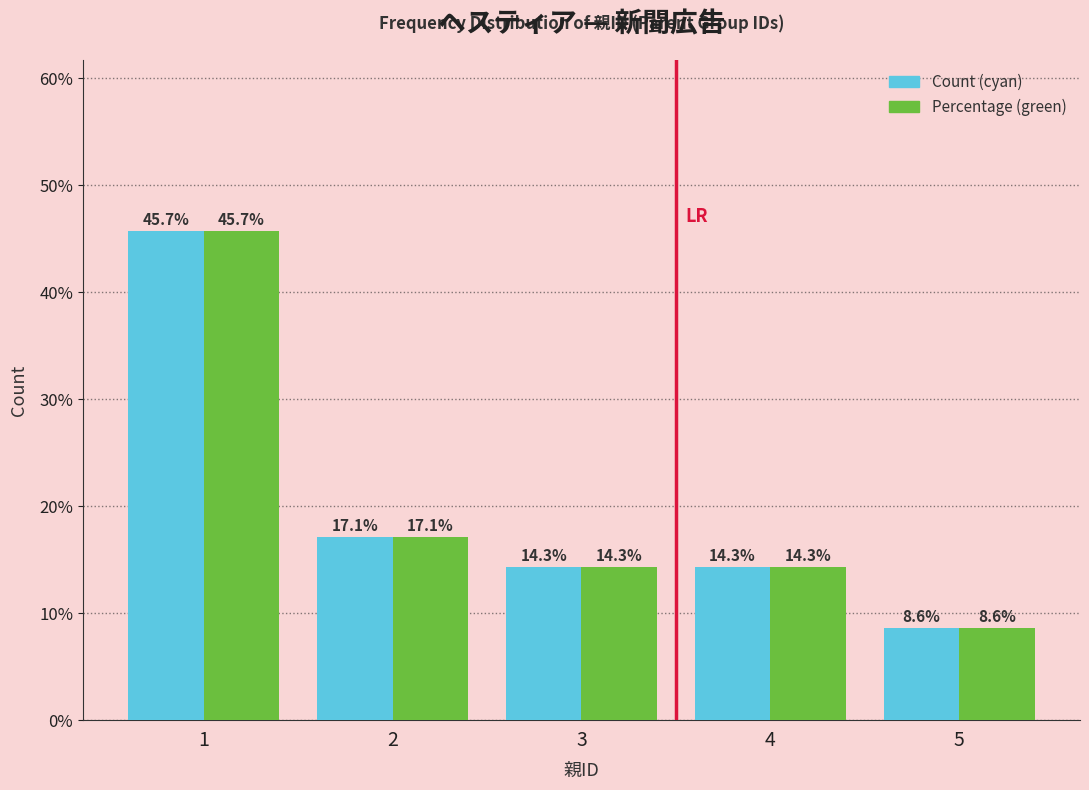

Reading right to left, list all the values displayed in this chart.

Count (cyan): 5=8.6	4=14.3	3=14.3	2=17.1	1=45.7
Percentage (green): 5=8.6	4=14.3	3=14.3	2=17.1	1=45.7